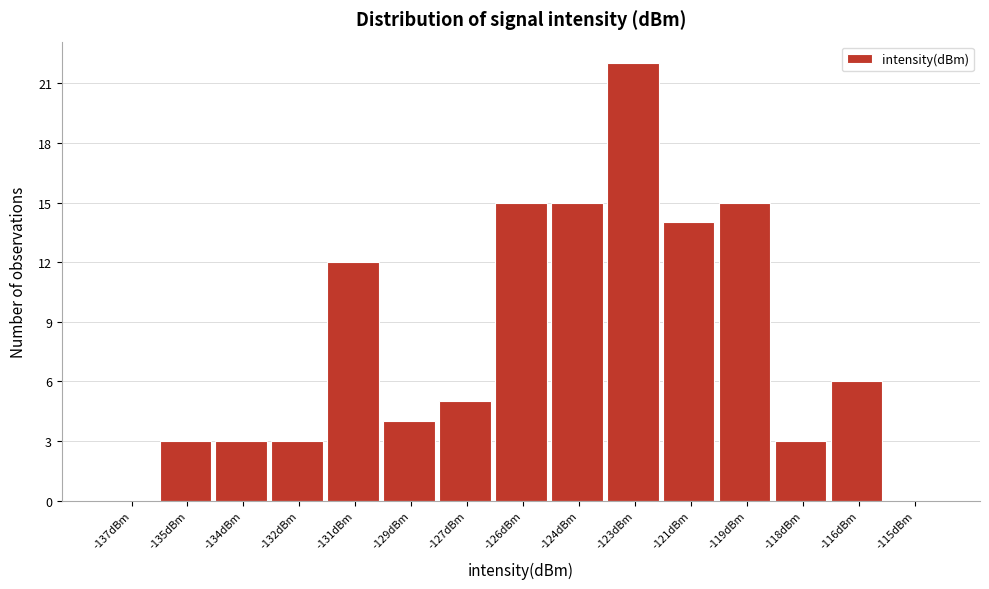

Reading right to left, extract all data points from this chart.

-115dBm=0	-116dBm=6	-118dBm=3	-119dBm=15	-121dBm=14	-123dBm=22	-124dBm=15	-126dBm=15	-127dBm=5	-129dBm=4	-131dBm=12	-132dBm=3	-134dBm=3	-135dBm=3	-137dBm=0